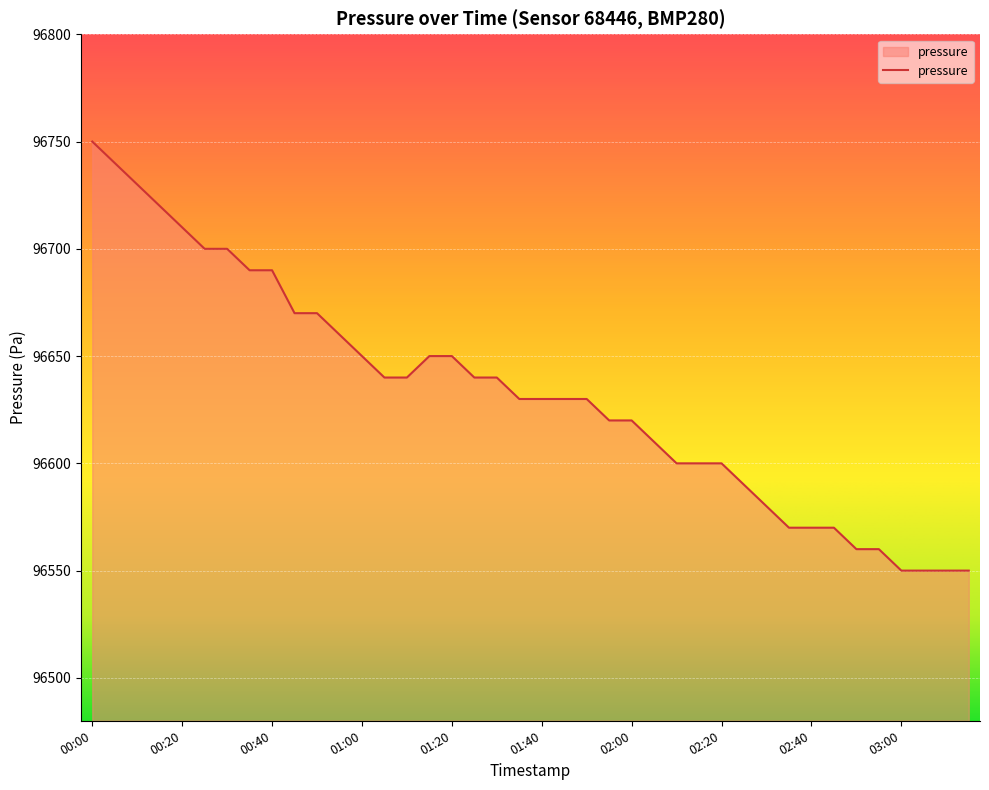

What is the smallest value displayed?

96550